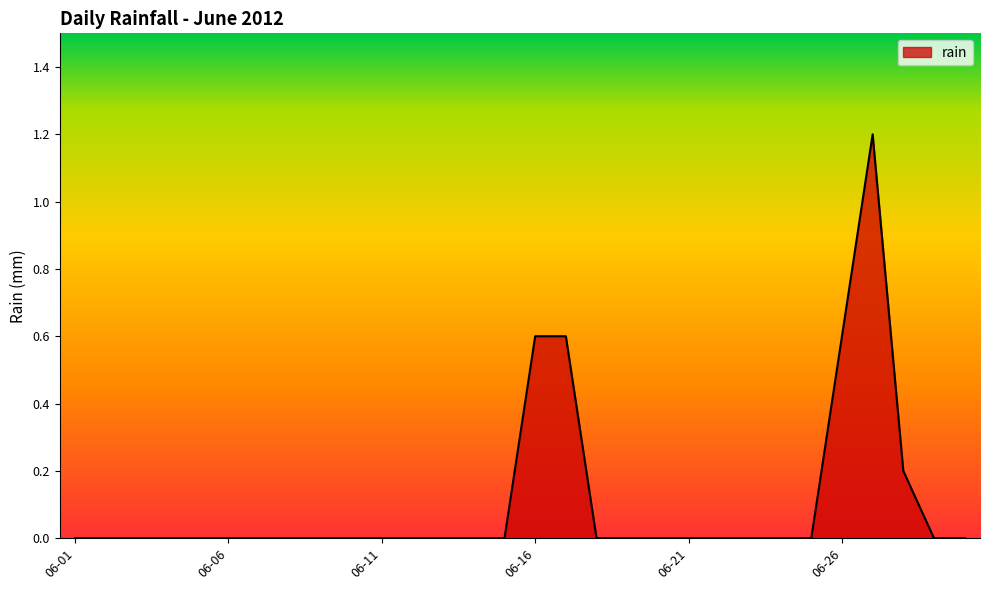

What is the greatest value displayed?

1.2